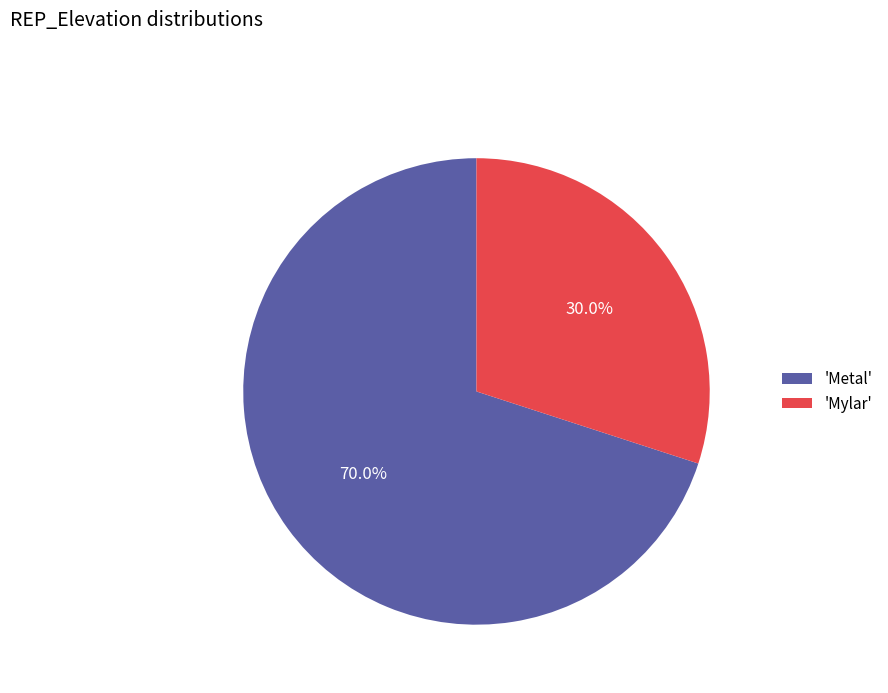

Between 'Mylar' and 'Metal', which is larger?

'Metal'